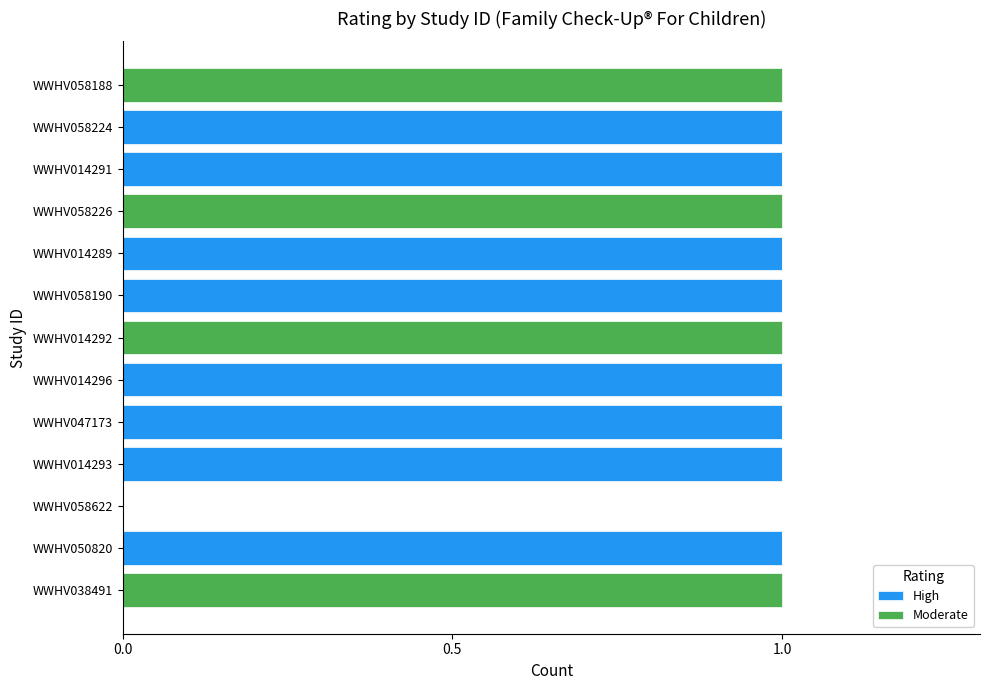

What are all the series names shown in the legend?

High, Moderate